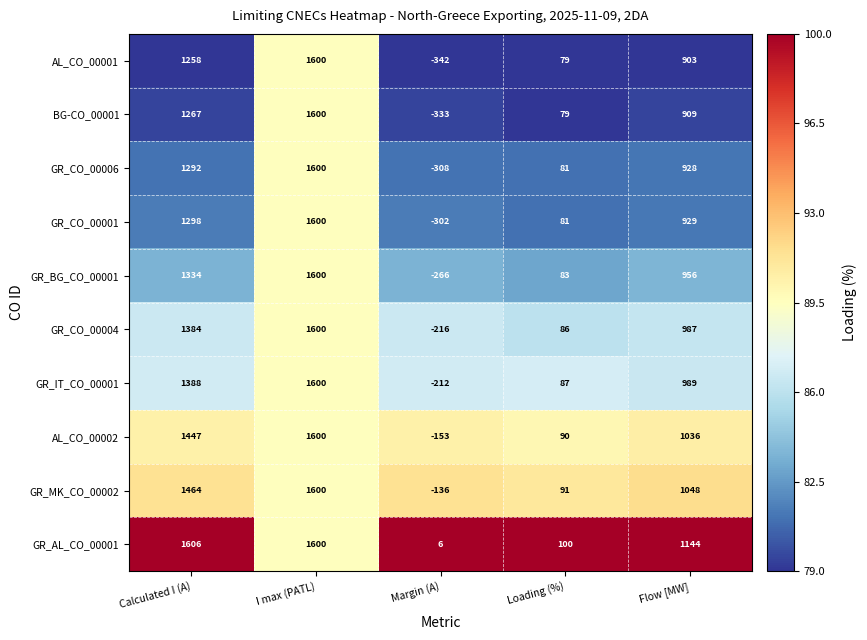

List the labels in order of BG-CO_00001 value, largest first.

I max (PATL), Calculated I (A), Flow [MW], Loading (%), Margin (A)